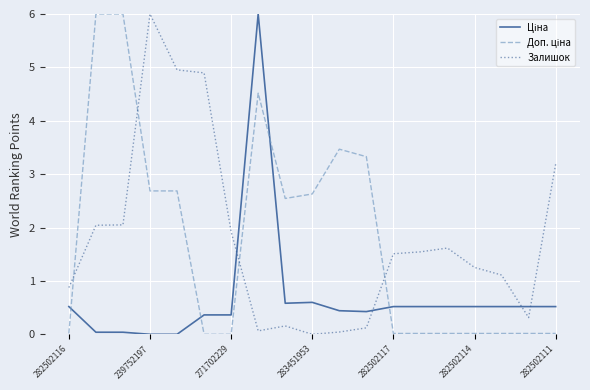

What is the sum of all Доп. ціна values?

34.0